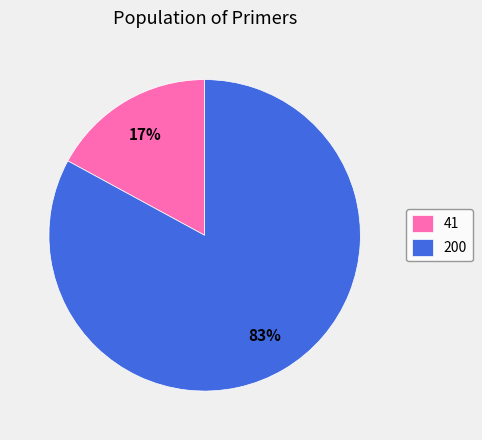

Is the sum of 200 and 41 greater than half?

Yes